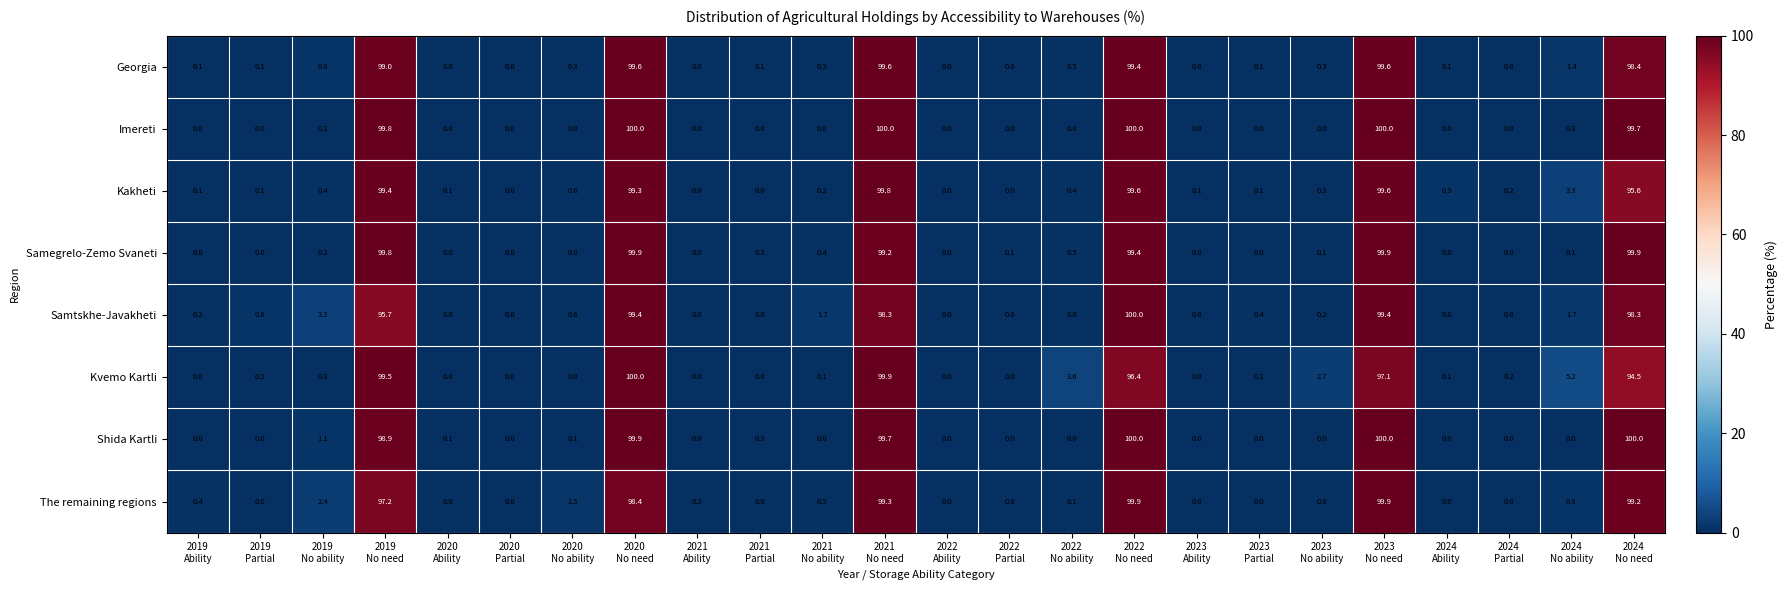

At how many categories does at least one series exceed 16?

6